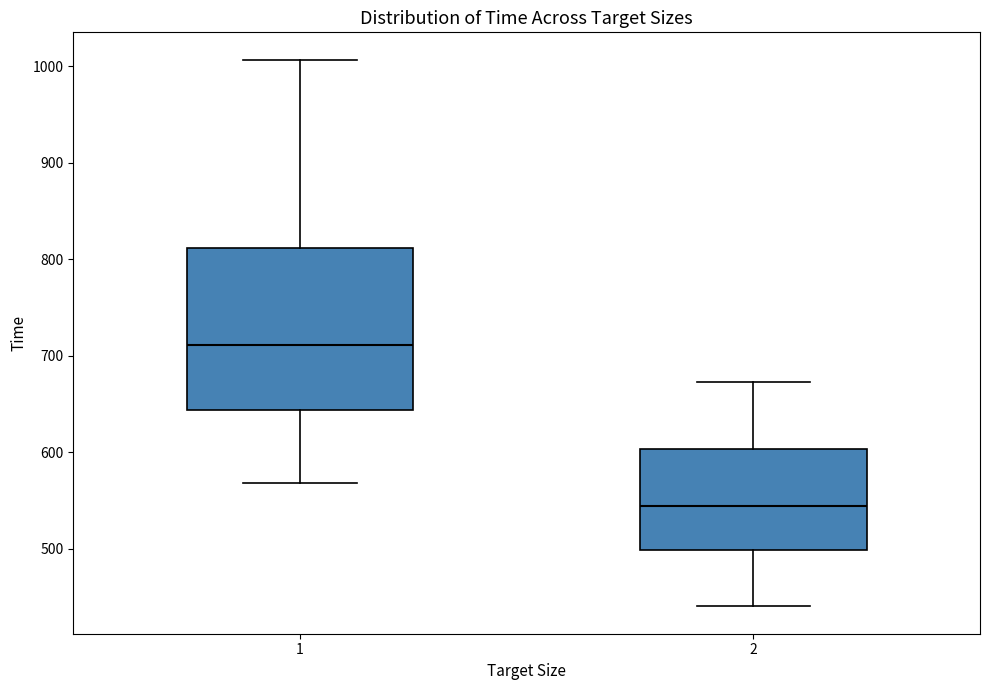

Reading left to right, read every box against the y-axis: the position of its median line, the range the box covers, and the ends of its whiskers. The values are not printed on the chart, so give them approximately, as read against the axis.

1: median 710, box 640 to 810, whiskers 570 to 1010
2: median 540, box 500 to 600, whiskers 440 to 670